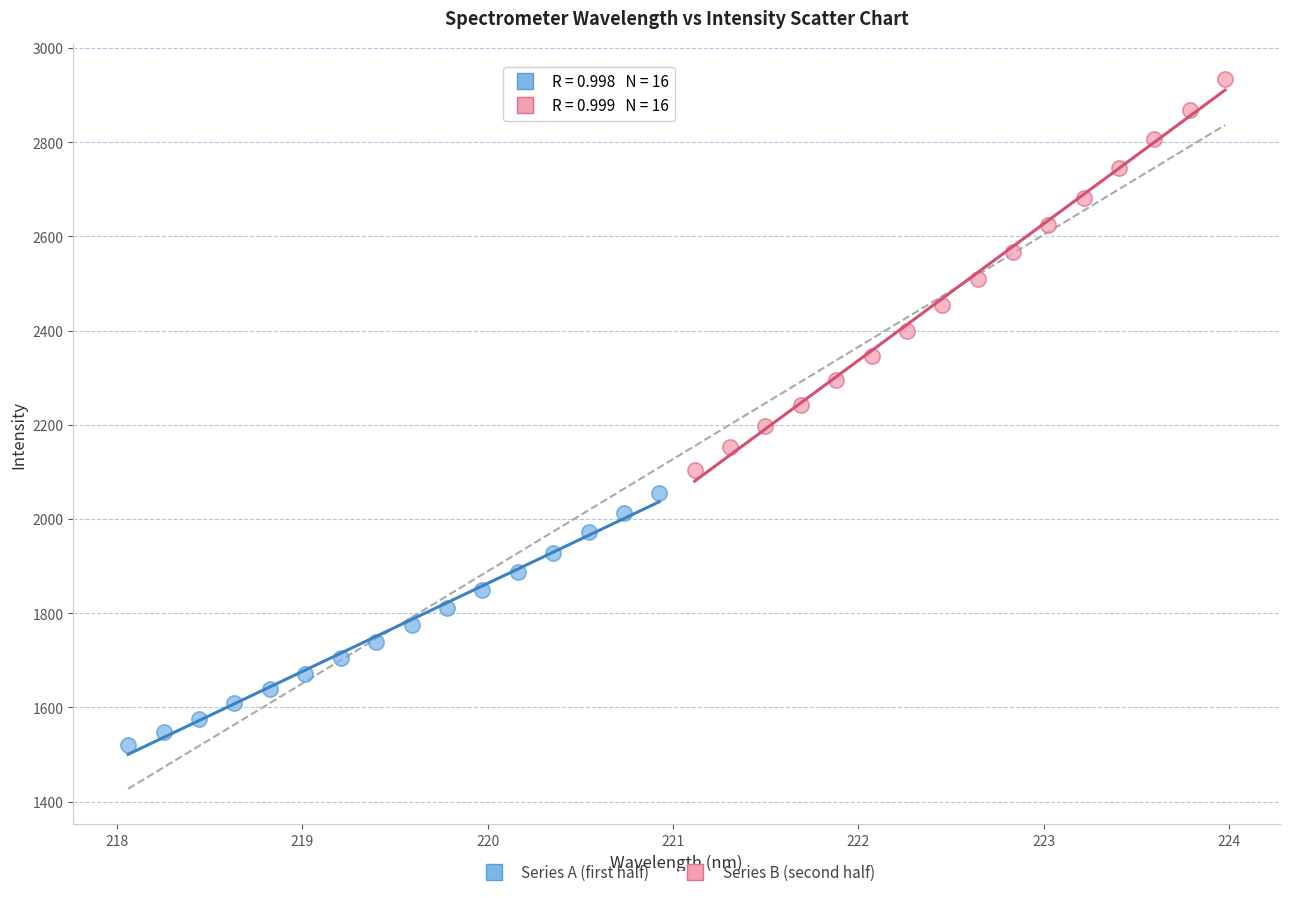

Which series reaches the minimum Y coordinate?

Series A (first half)